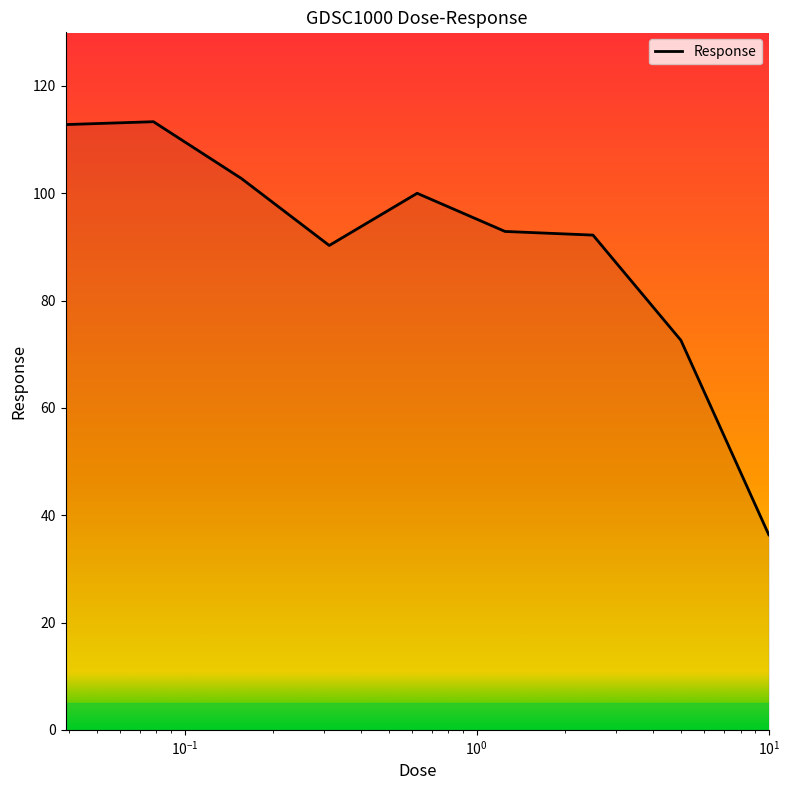

What is the greatest value displayed?

113.3